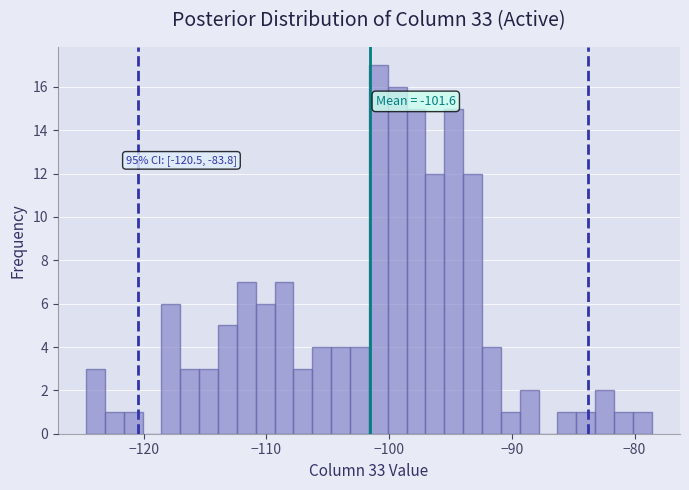

Around what value on the x-axis is the tallest bar? Give the approximate position of its centre, as read against the axis.

-101